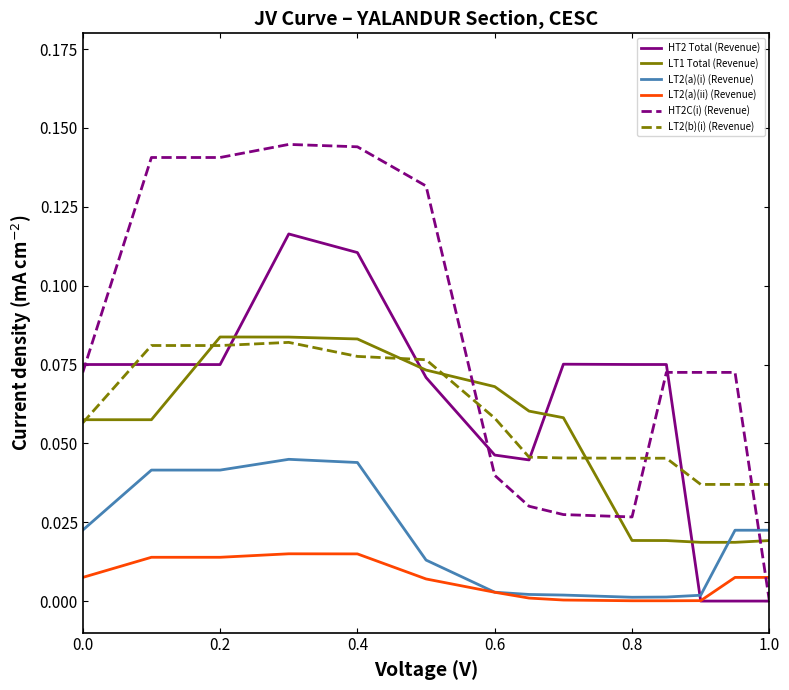

What is the highest value of the HT2 Total (Revenue) series?

0.1